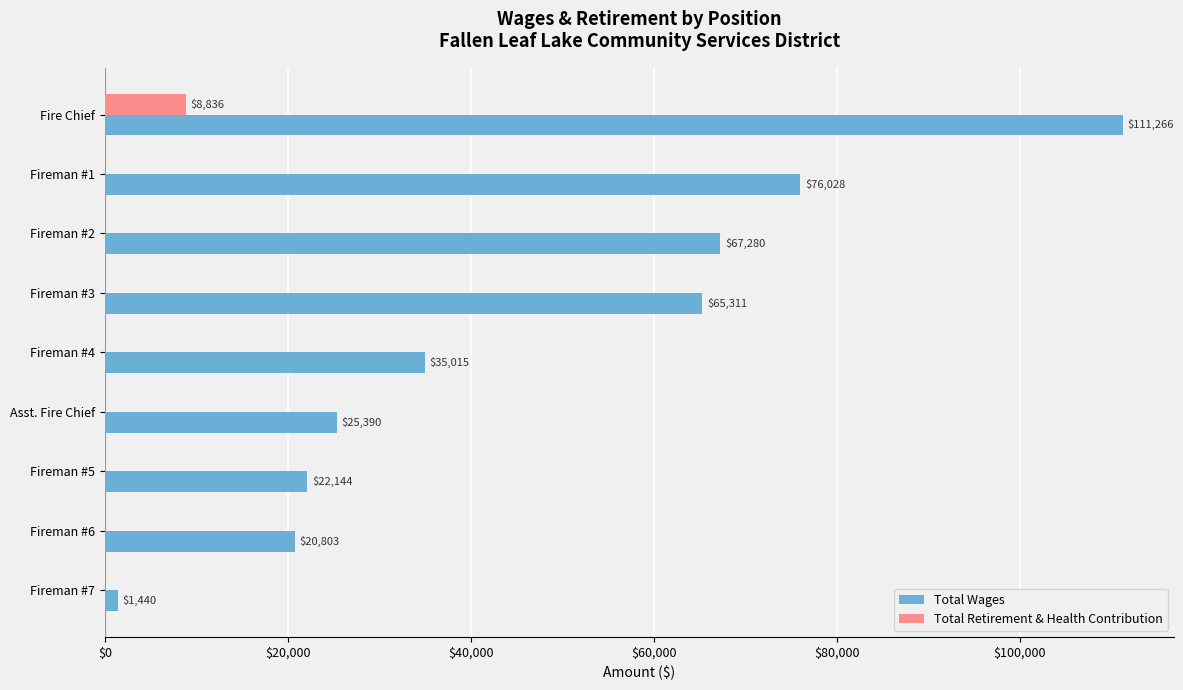

How many distinct data groups are displayed?

2